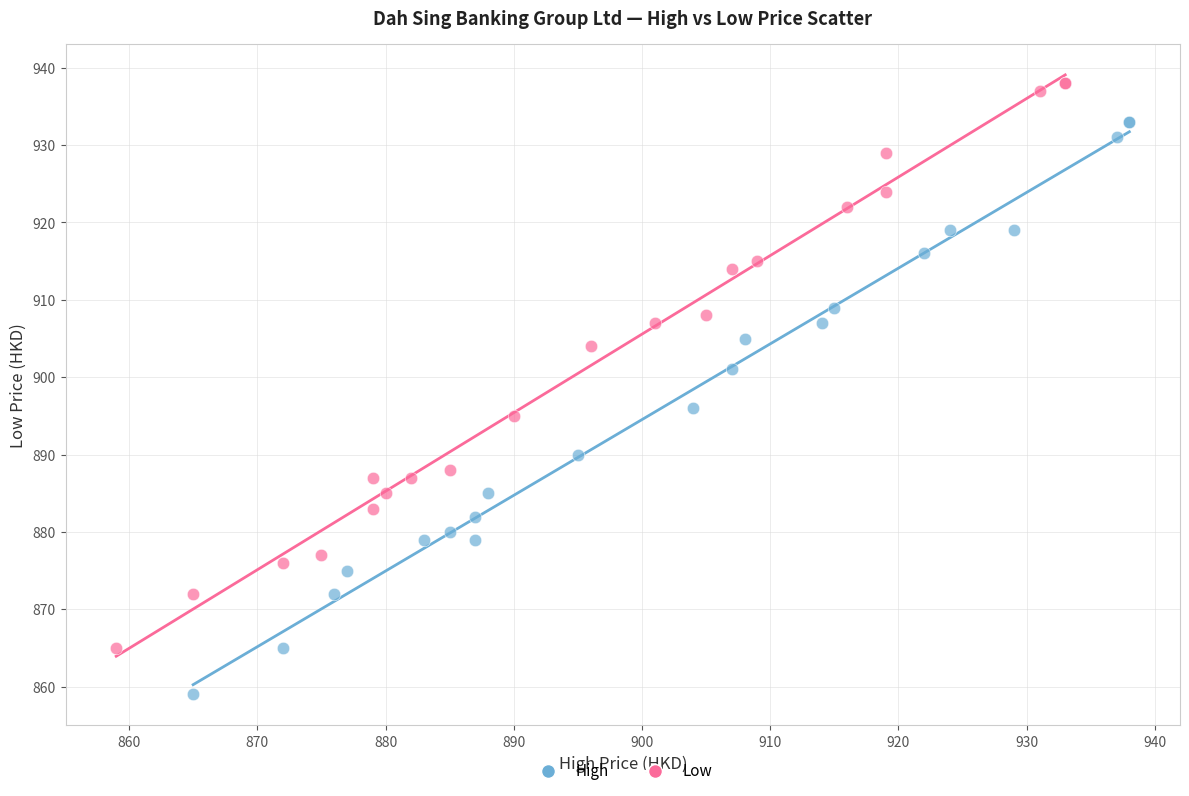

Which series contains the lowest Y value?

High